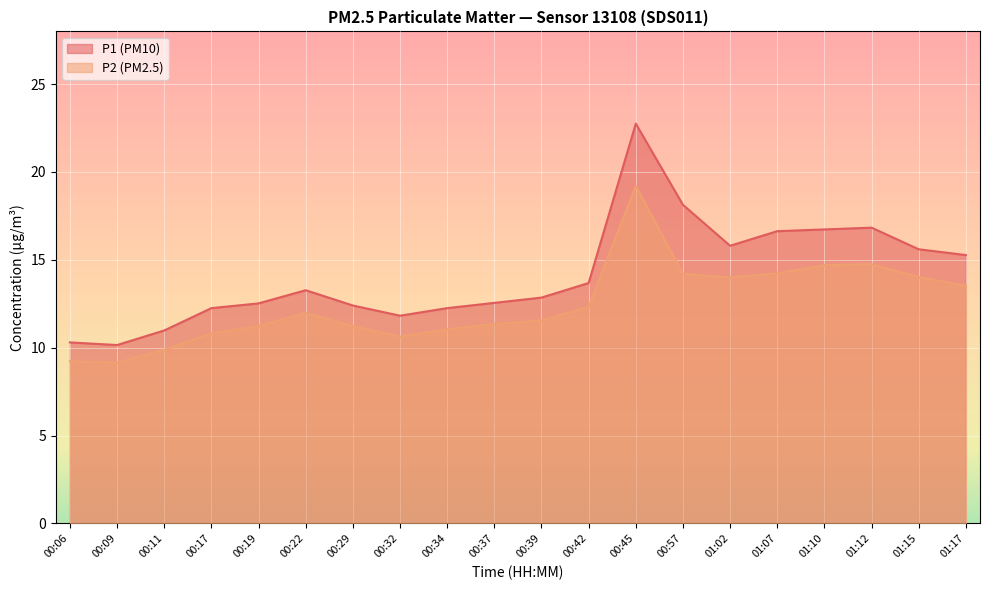

At which label does P2 first exceed 11?

00:19